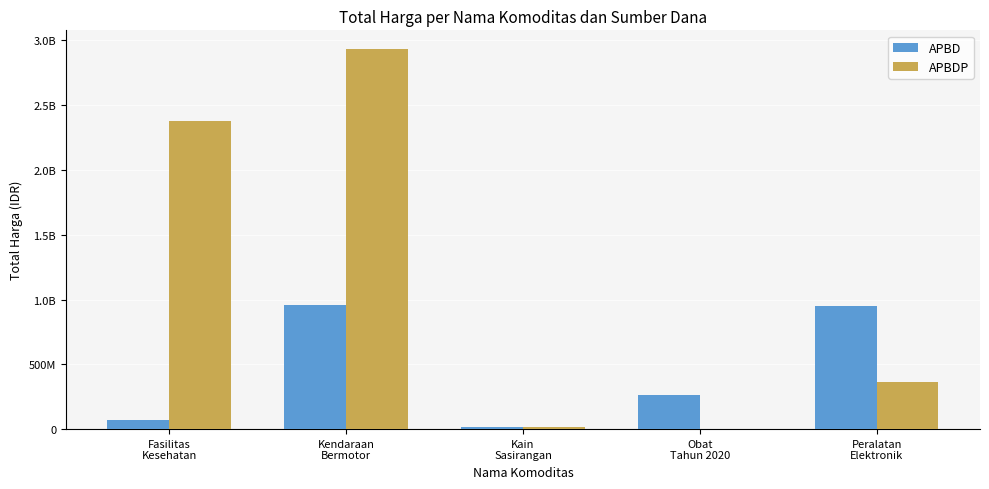

Are the bars grouped side by side (vs. stacked)?

Yes